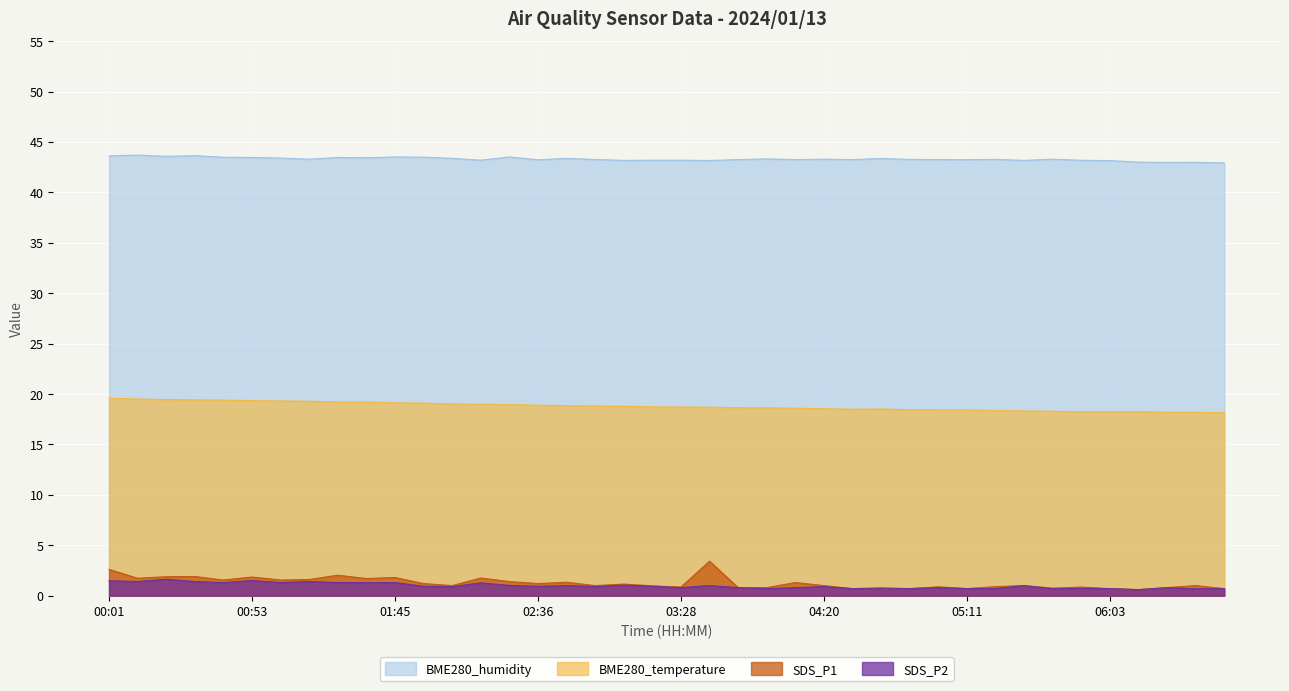

Which category has the lowest value in the SDS_P1 series?

06:13